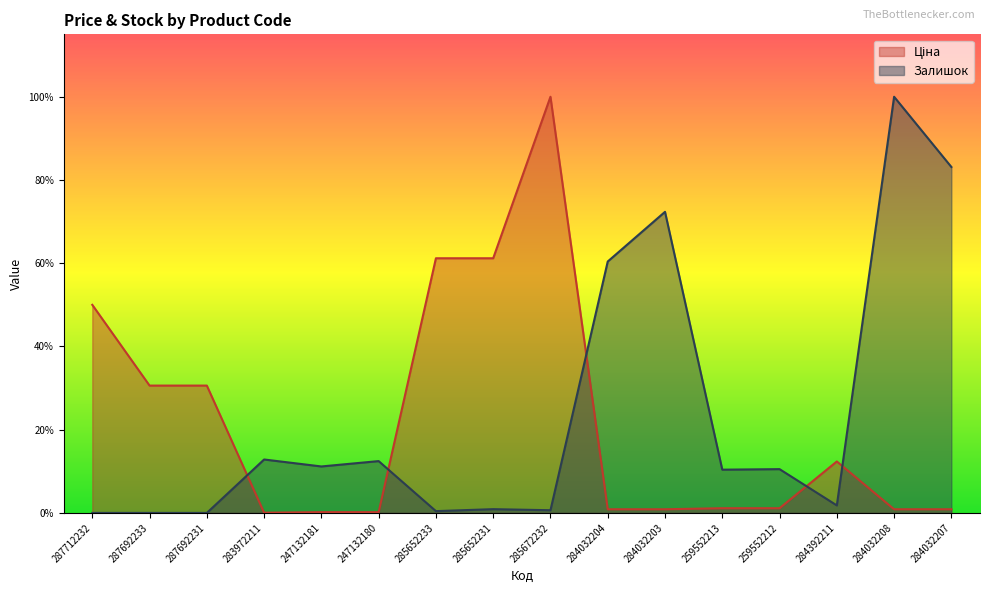

Where is Залишок nearest to the value 0?

287712232